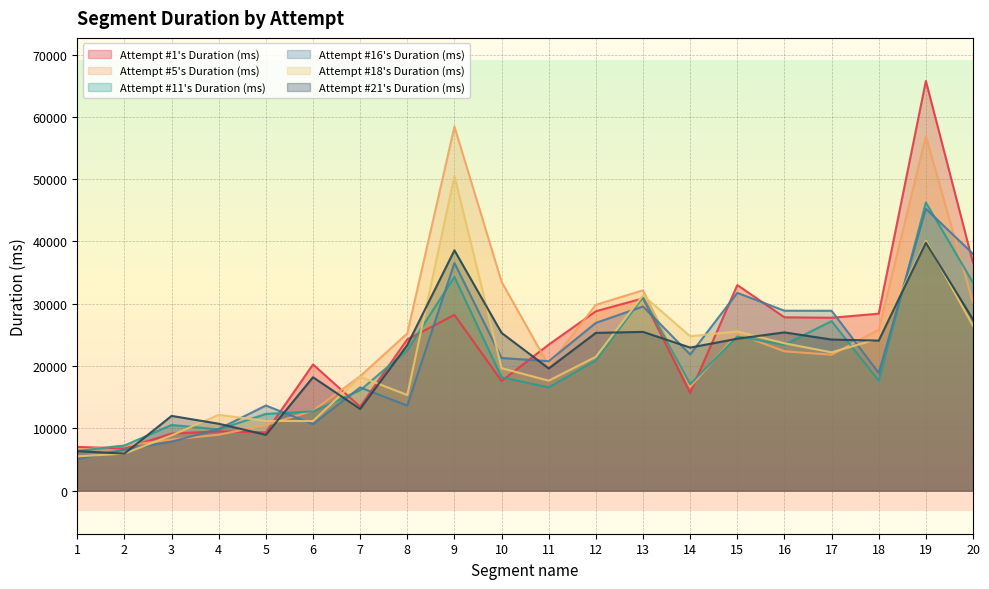

Reading left to right, list all the values displayed in this chart.

Attempt #1's Duration (ms): 1=7029	2=6786	3=9166	4=9530	5=9367	6=20262	7=13490	8=24294	9=28214	10=17609	11=23443	12=28807	13=30866	14=15679	15=33009	16=27832	17=27760	18=28415	19=65772	20=36577
Attempt #5's Duration (ms): 1=6524	2=7226	3=8211	4=8980	5=10529	6=12832	7=18368	8=25249	9=58446	10=33543	11=20080	12=29836	13=32168	14=16643	15=25191	16=22368	17=21821	18=25847	19=56914	20=30145
Attempt #11's Duration (ms): 1=6368	2=7249	3=10552	4=9835	5=12321	6=12729	7=16114	8=22553	9=34323	10=18205	11=16575	12=20917	13=31080	14=17116	15=24742	16=23437	17=27215	18=17657	19=46271	20=33404
Attempt #16's Duration (ms): 1=5104	2=6597	3=7870	4=9904	5=13674	6=10683	7=16571	8=13660	9=36560	10=21304	11=20791	12=26940	13=29564	14=21867	15=31755	16=28889	17=28884	18=18908	19=45260	20=38016
Attempt #18's Duration (ms): 1=5513	2=5963	3=8874	4=12182	5=11196	6=11180	7=18290	8=15354	9=50509	10=19665	11=17655	12=21492	13=31376	14=24790	15=25560	16=23661	17=22208	18=24395	19=40106	20=26457
Attempt #21's Duration (ms): 1=6354	2=5948	3=12007	4=10749	5=8967	6=18213	7=13121	8=23375	9=38585	10=25335	11=19620	12=25331	13=25492	14=22973	15=24392	16=25411	17=24256	18=24090	19=39814	20=27491